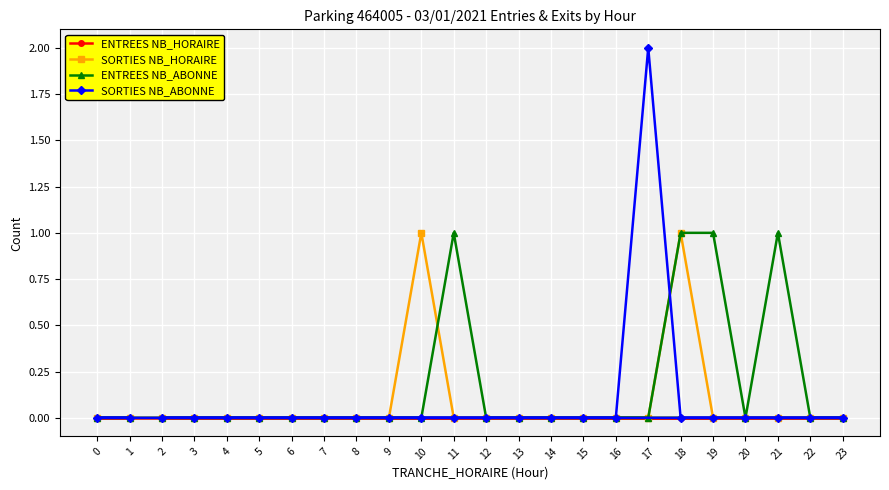

Between 11 and 20, which series saw the biggest shift?

ENTREES NB_ABONNE